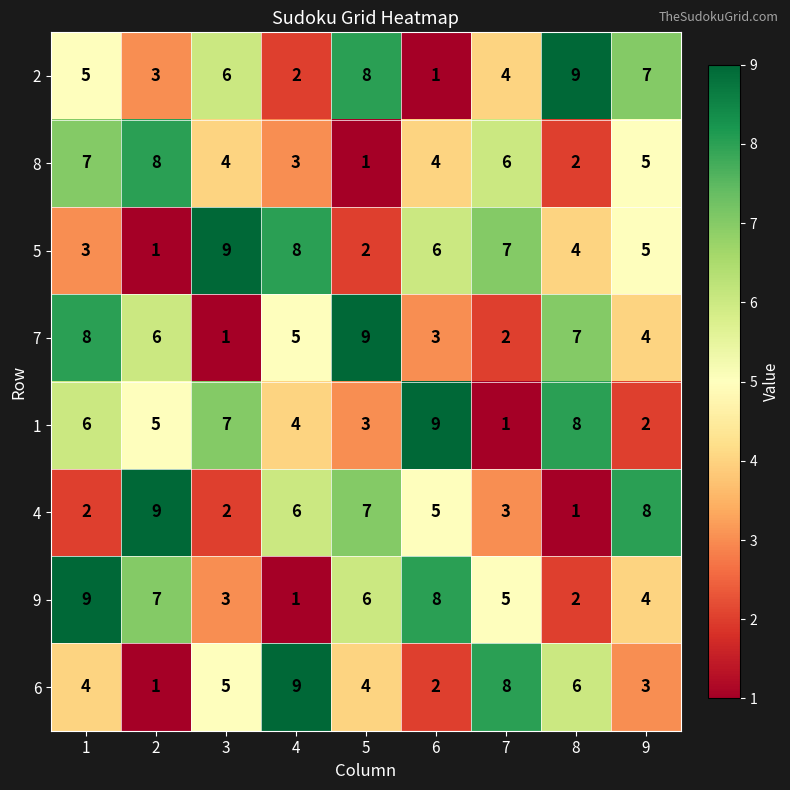

What is the difference between the 6 values at 5 and 2?

3